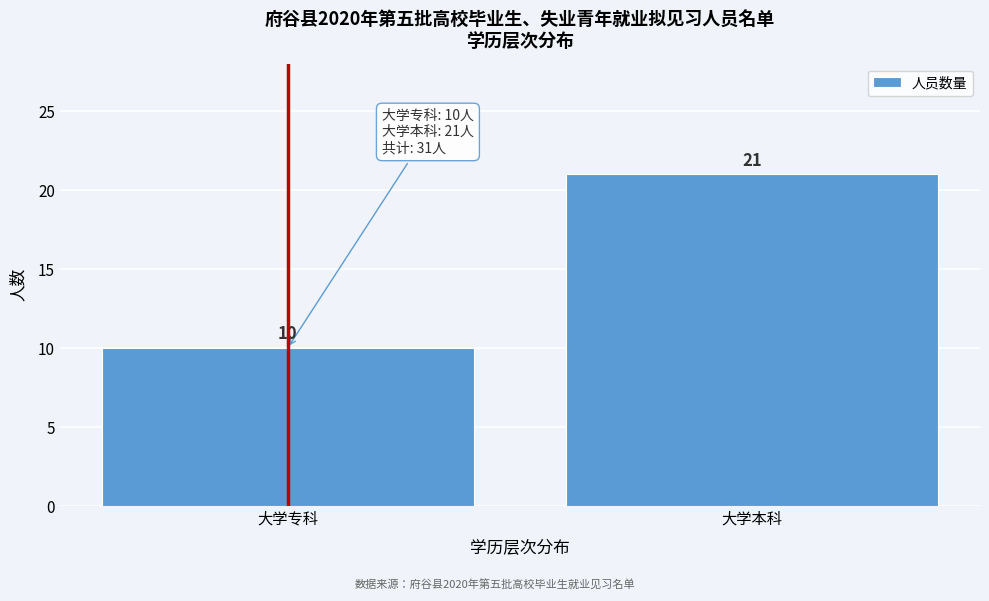

Reading left to right, extract all data points from this chart.

大学专科=10	大学本科=21